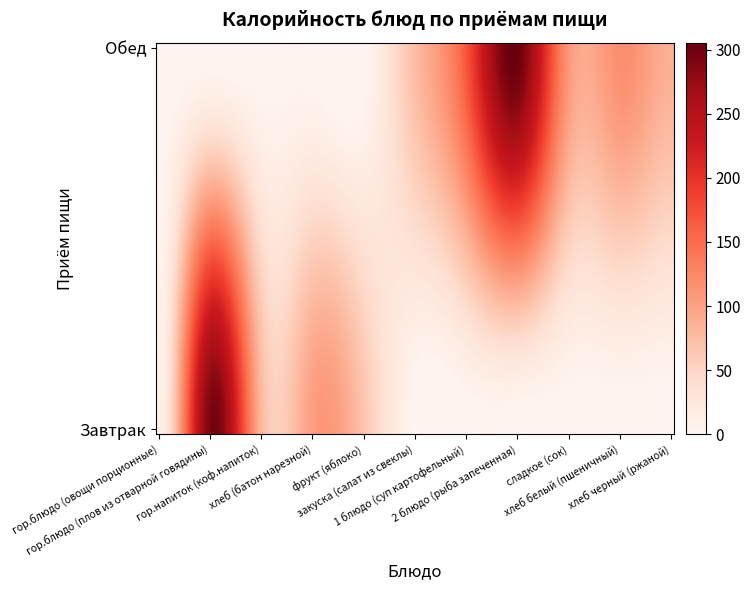

At which category is the sum across all series the highest?

гор.блюдо (плов из отварной говядины)